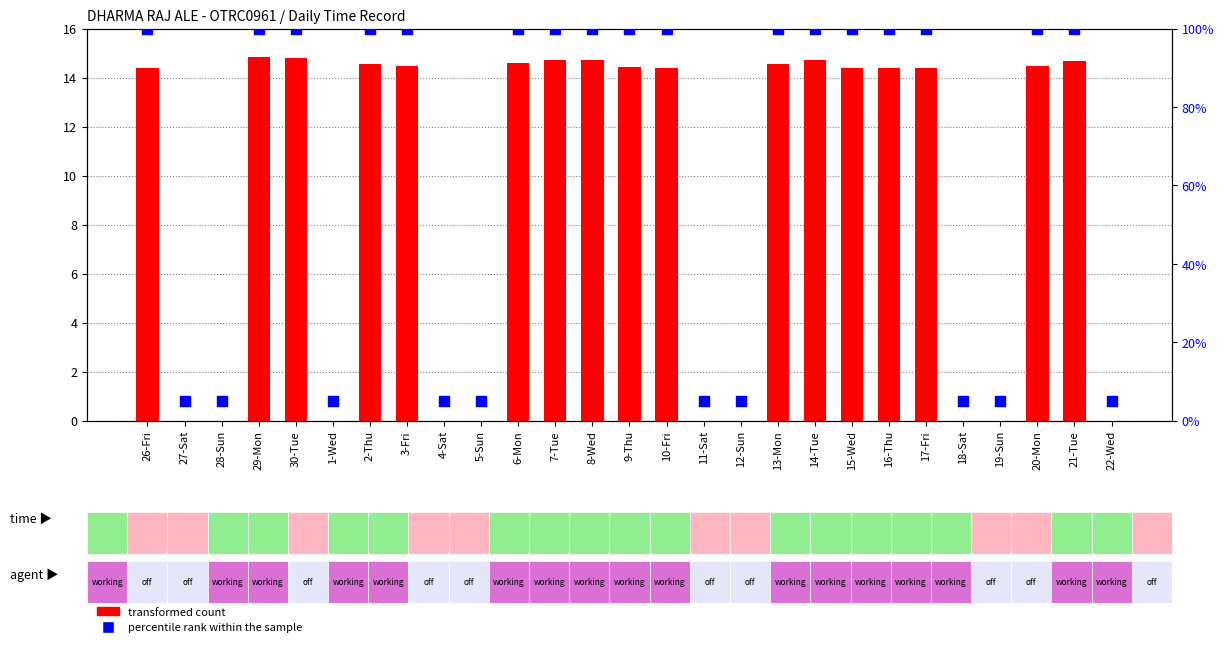

At how many categories does at least one series exceed 52?

17